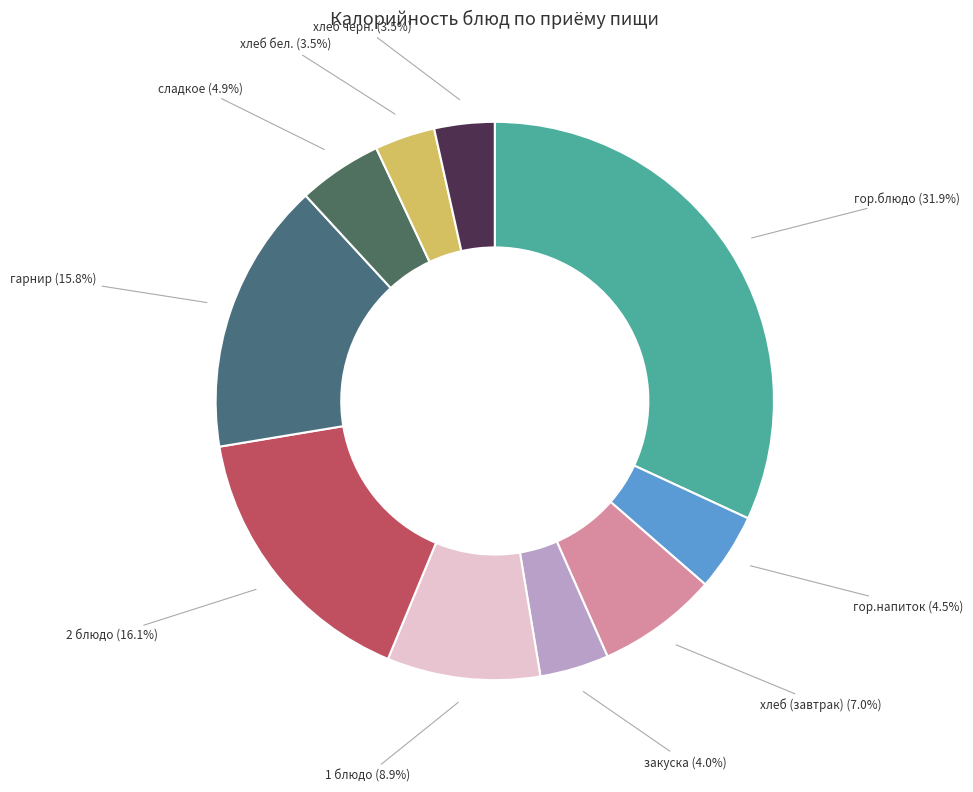

How many segments does this pie chart have?

10